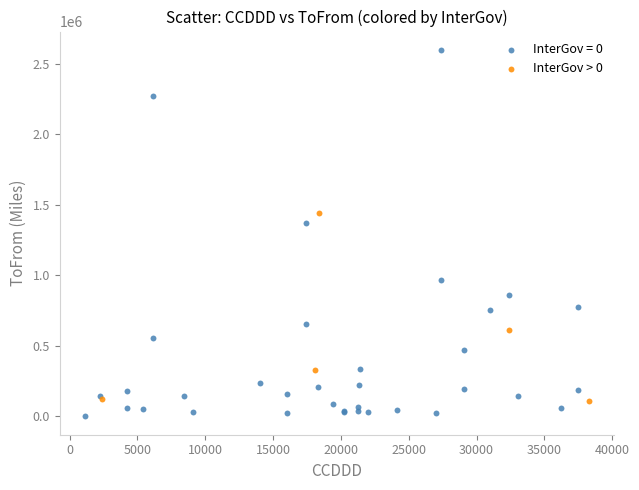

Which series has the widest spread of Y values?

InterGov = 0